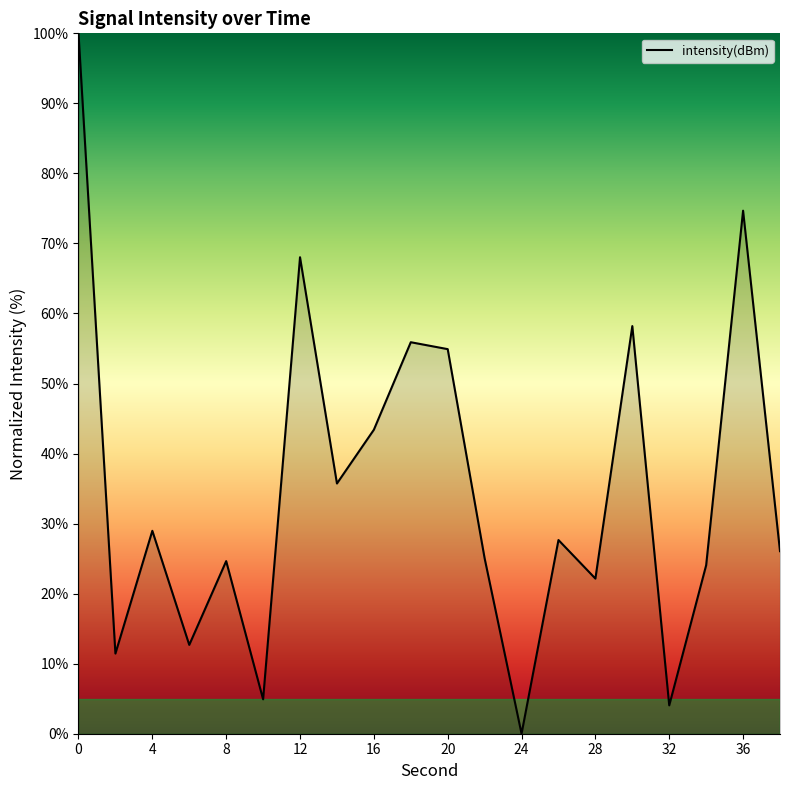

What is the greatest value displayed?

100.0